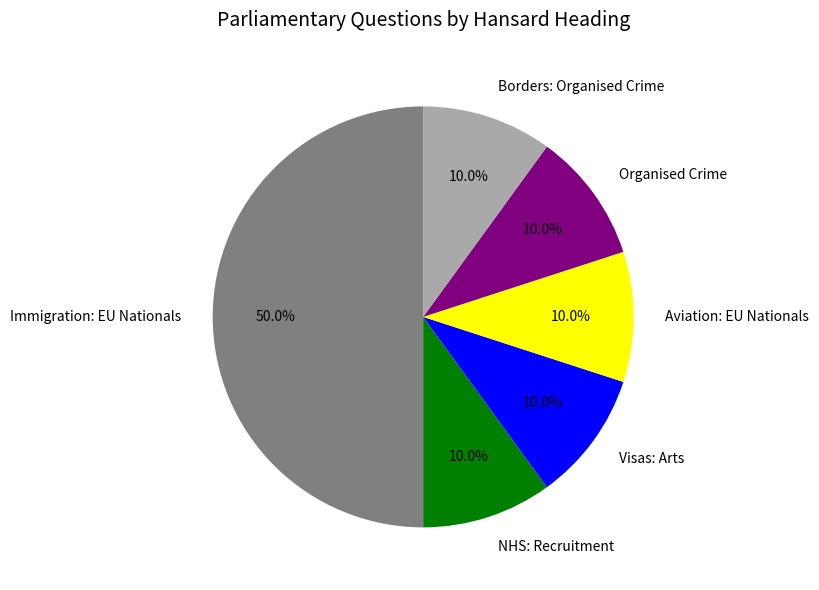

What is the largest slice in the pie chart?

Immigration: EU Nationals